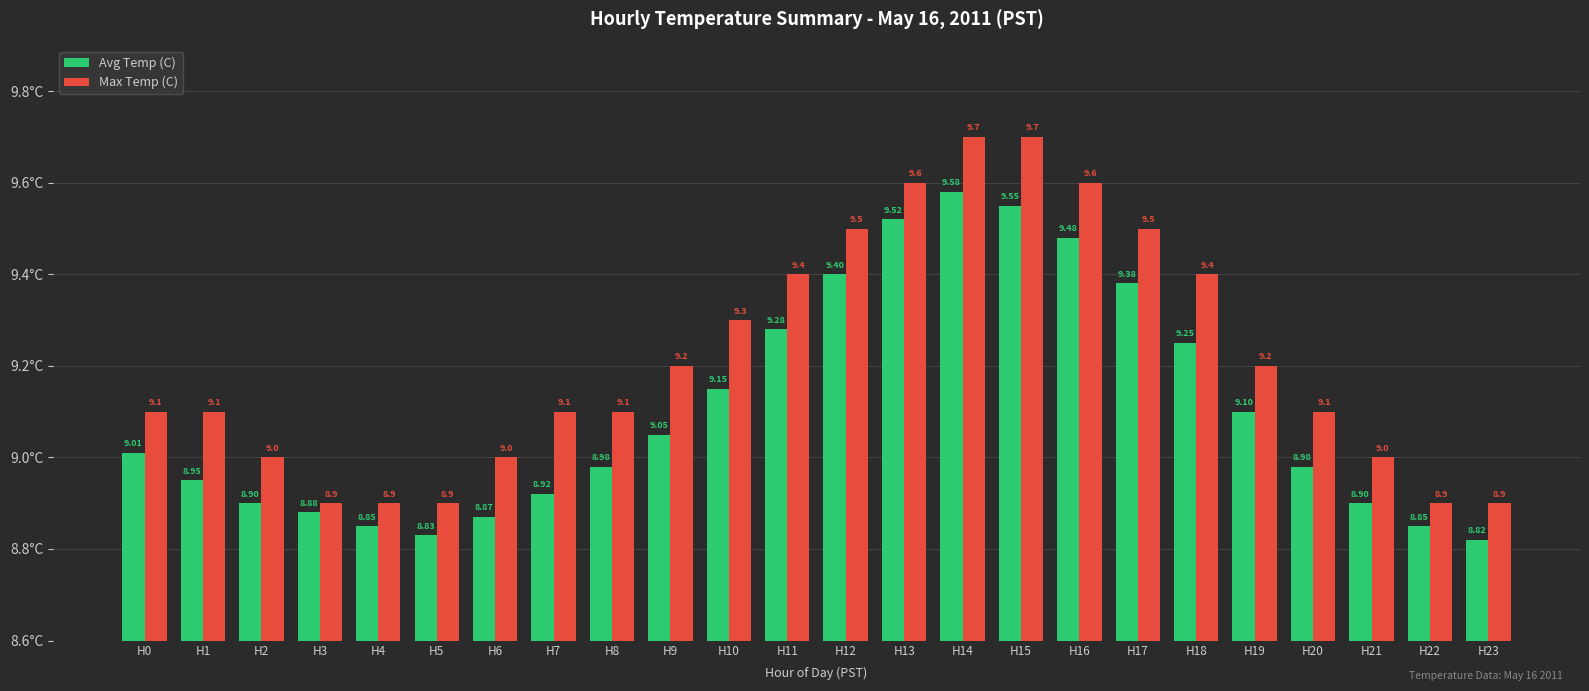

Between H6 and H17, which series saw the biggest shift?

Avg Temp (C)